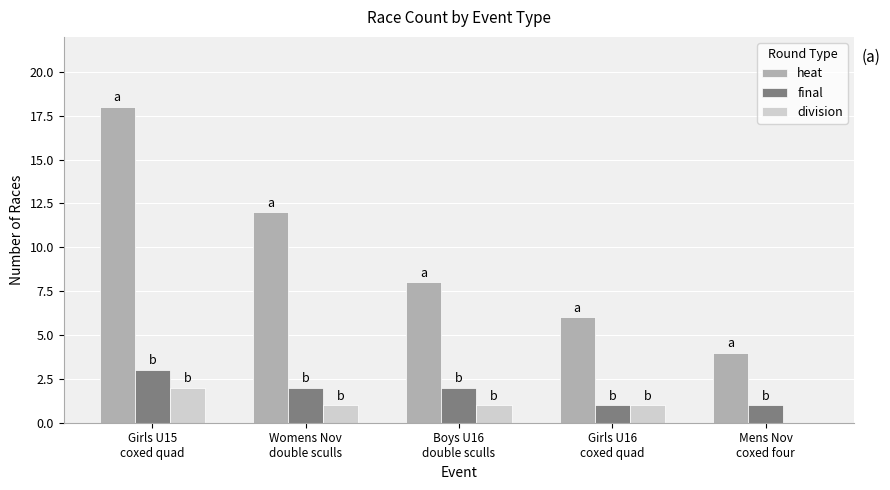

Which series has the widest spread of values?

heat